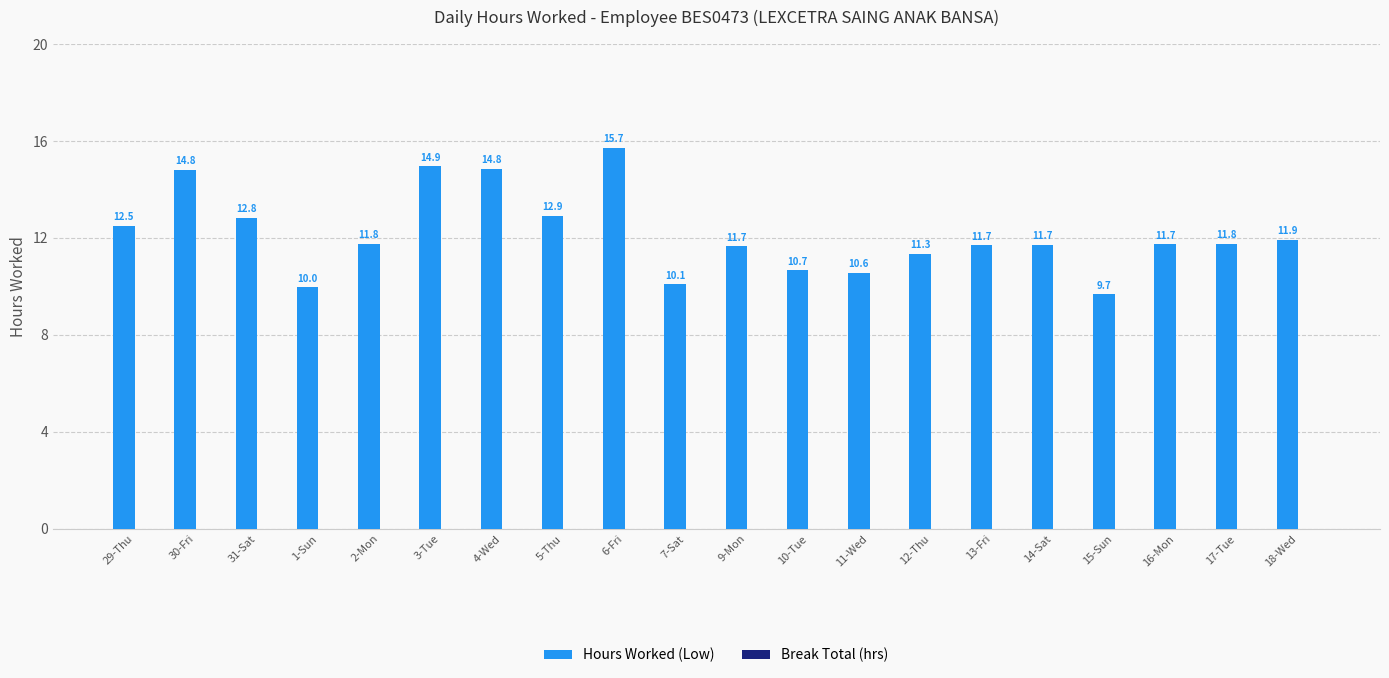

The value at 2-Mon is 7.9. True or false?

False